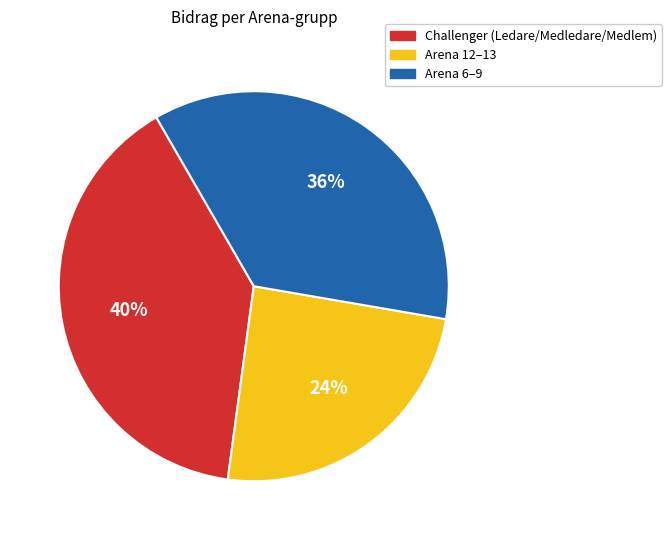

To the nearest percent, what is the average slice percentage?

33%